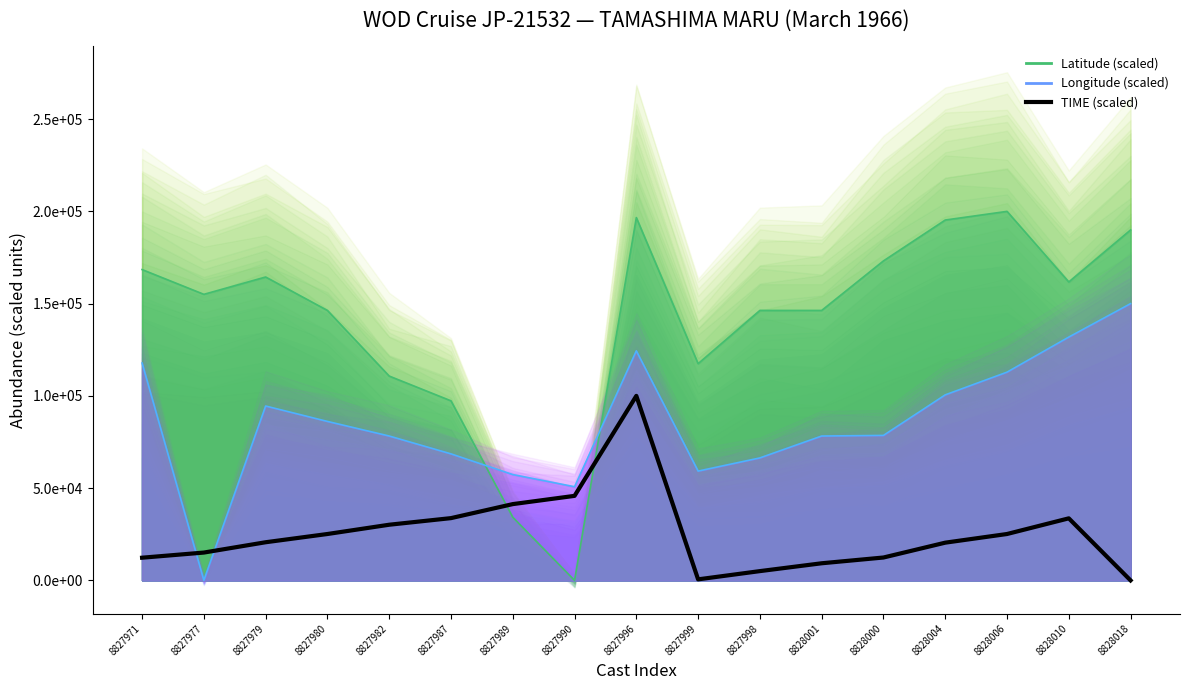

Reading right to left, extract all data points from this chart.

8828018=0.0	8828010=33632.8	8828006=25139.1	8828004=20446.5	8828000=12402.0	8828001=9278.0	8827998=5027.8	8827999=563.1	8827996=100000.0	8827990=45813.5	8827989=41342.1	8827987=33746.7	8827982=30166.9	8827980=25139.1	8827979=20674.4	8827977=15083.5	8827971=12294.7